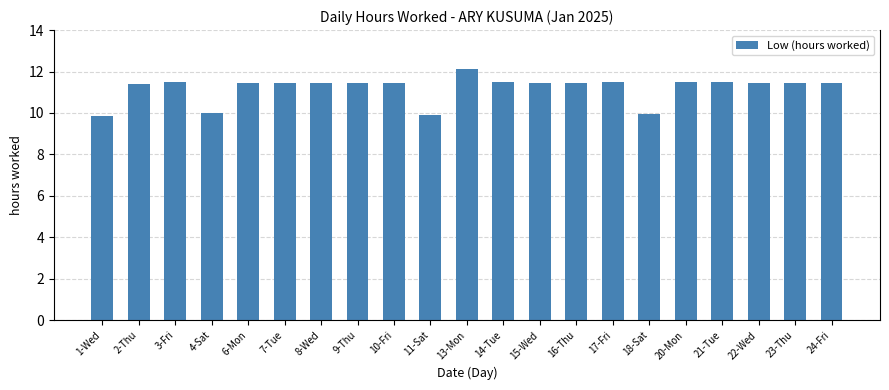

Does the chart contain stacked bars?

No